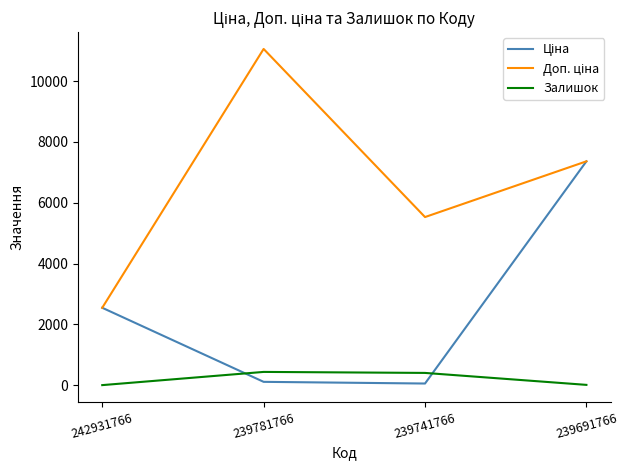

The Залишок series shows 3.0 at 242931766. True or false?

True